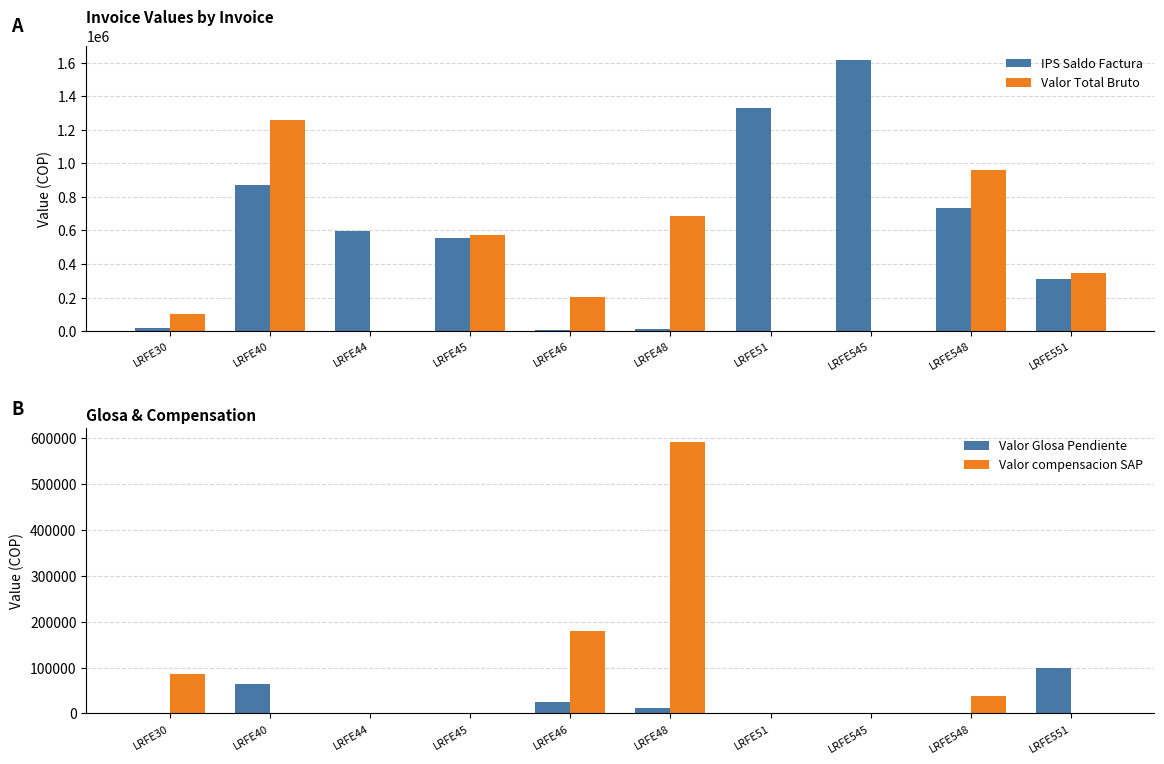

List the series in order of their peak value, highest first.

IPS Saldo Factura, Valor Total Bruto, Valor compensacion SAP, Valor Glosa Pendiente